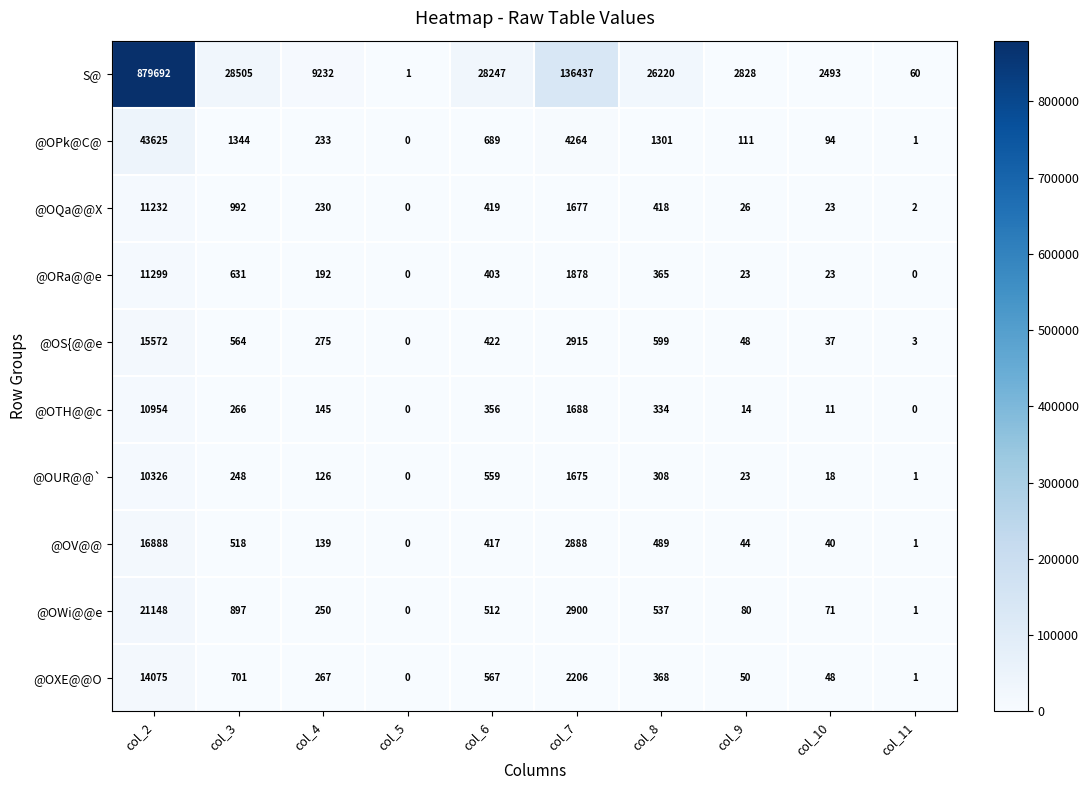

Count the number of data series in this chart.

10